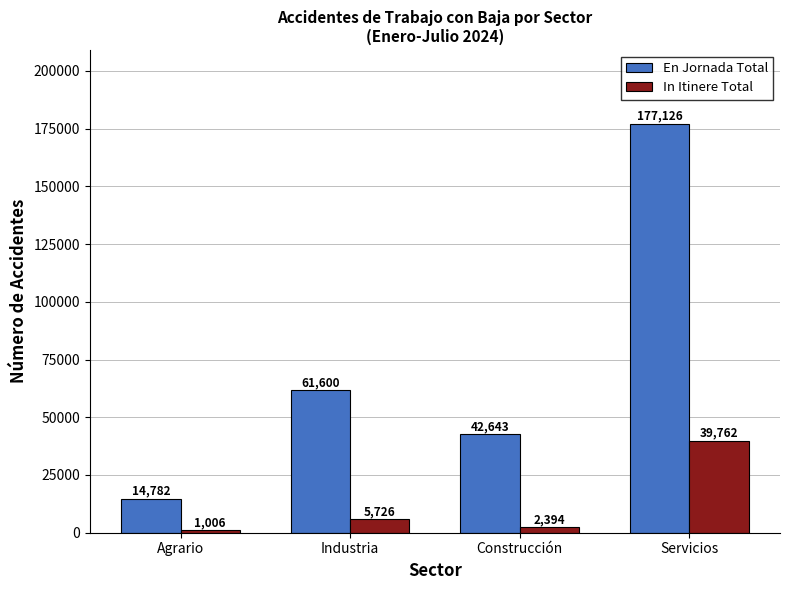

The In Itinere Total series shows 39762 at Servicios. True or false?

True